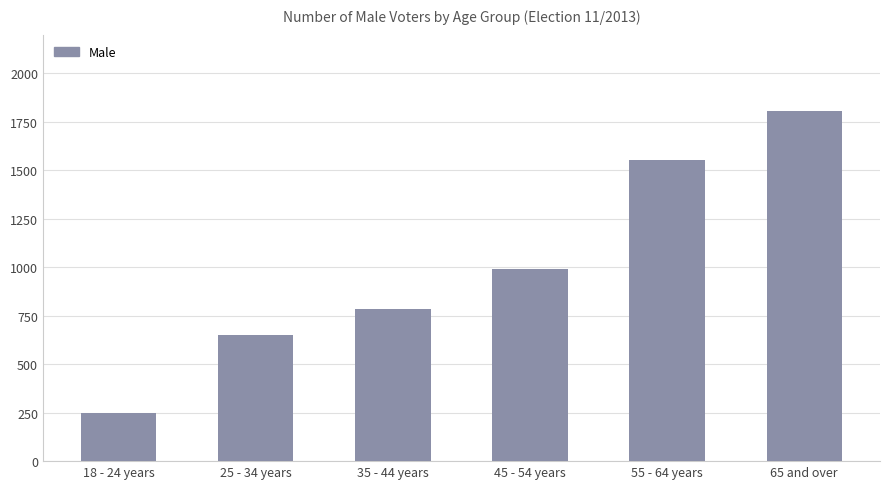

What is the smallest value displayed?

246